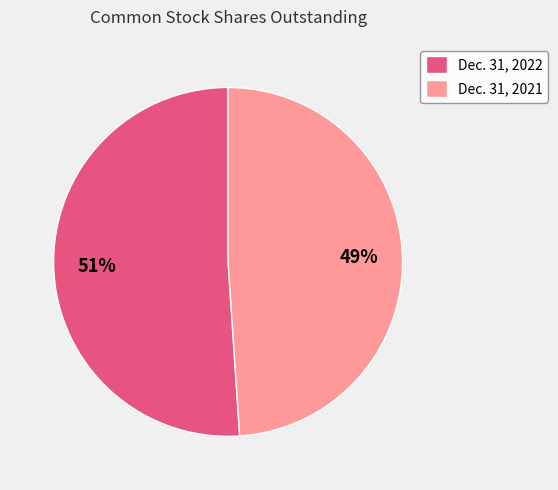

Is it true that Dec. 31, 2021 is 49% of the pie?

True